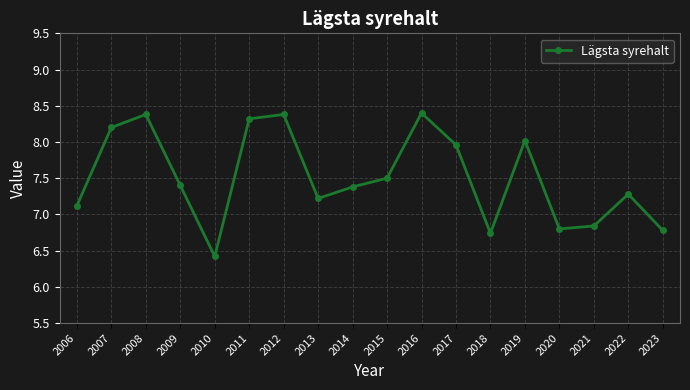

How many interior local peaks (higher than both neighbors) does the data have?

5